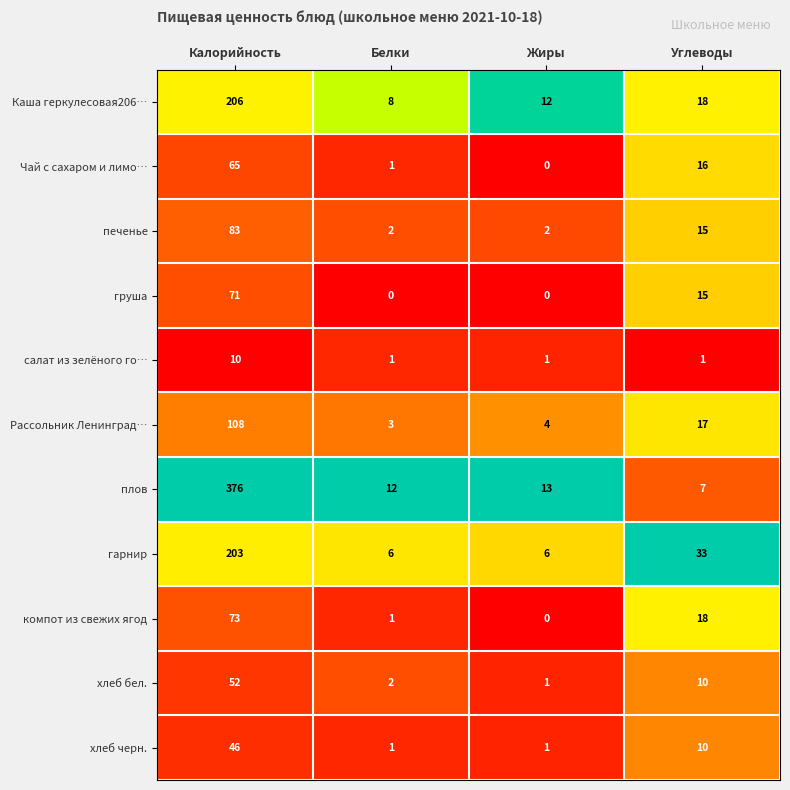

Rank the series by their maximum value, from lowest to highest.

салат из зелёного го…, хлеб черн., хлеб бел., Чай с сахаром и лимо…, груша, компот из свежих ягод, печенье, Рассольник Ленинград…, гарнир, Каша геркулесовая206…, плов